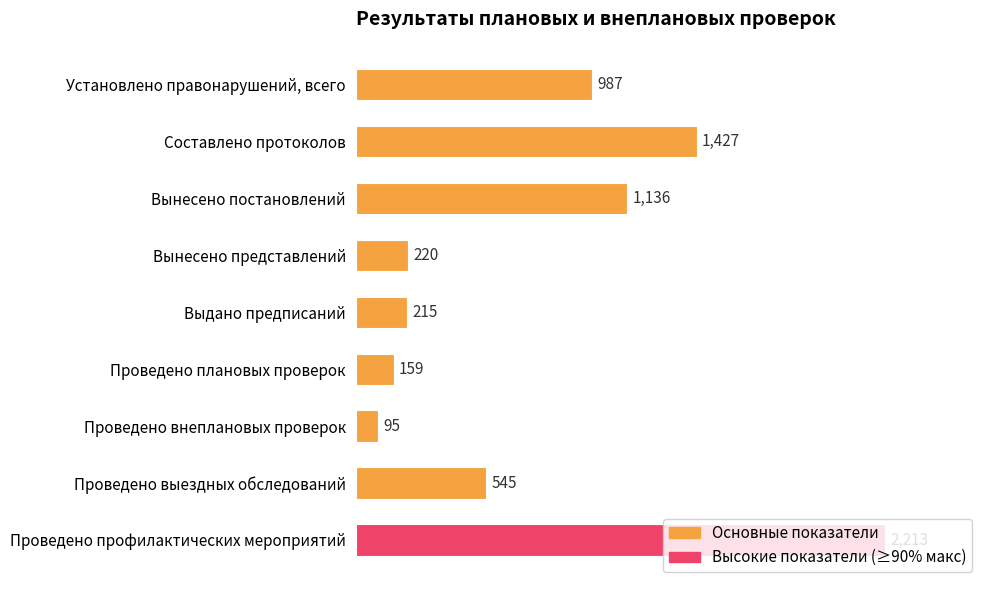

Which label corresponds to the largest value in the chart?

Проведено профилактических мероприятий